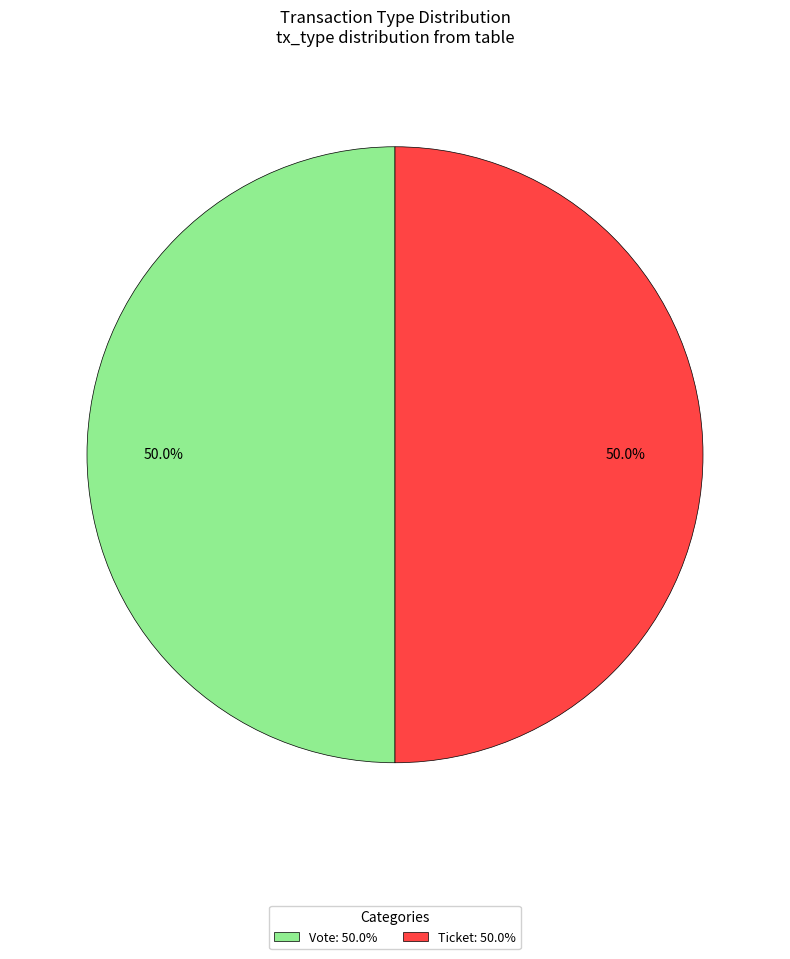

What is the ratio of the value at Ticket: 50.0% to the value at Vote: 50.0%?

1.0